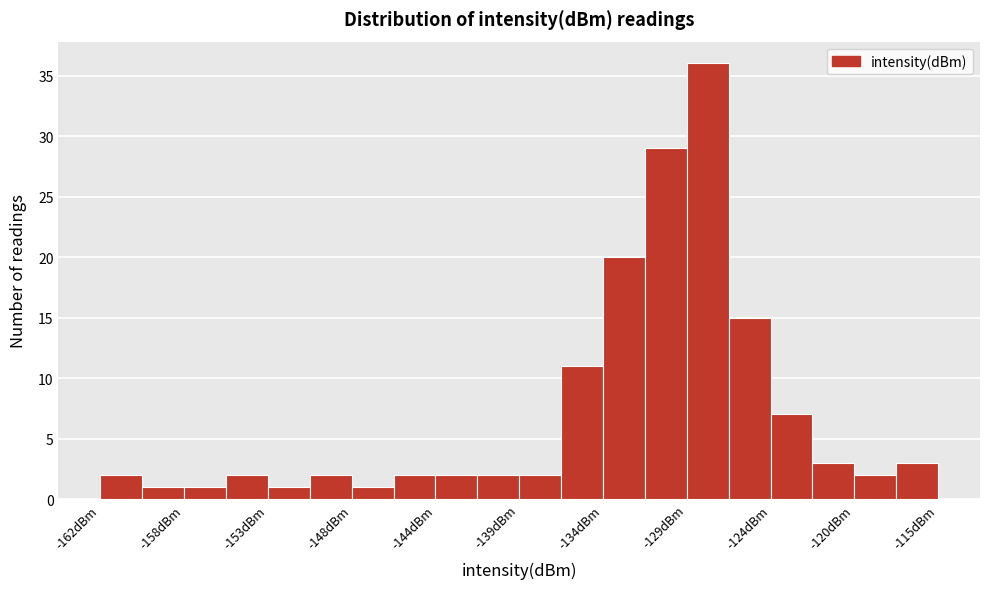

Which range on the x-axis has the tallest bar?

-129.0 to -127.0